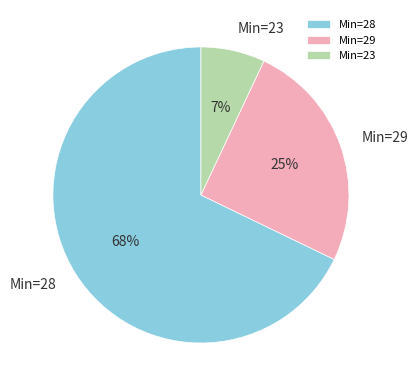

To the nearest percent, what portion does Min=28 represent?

68%